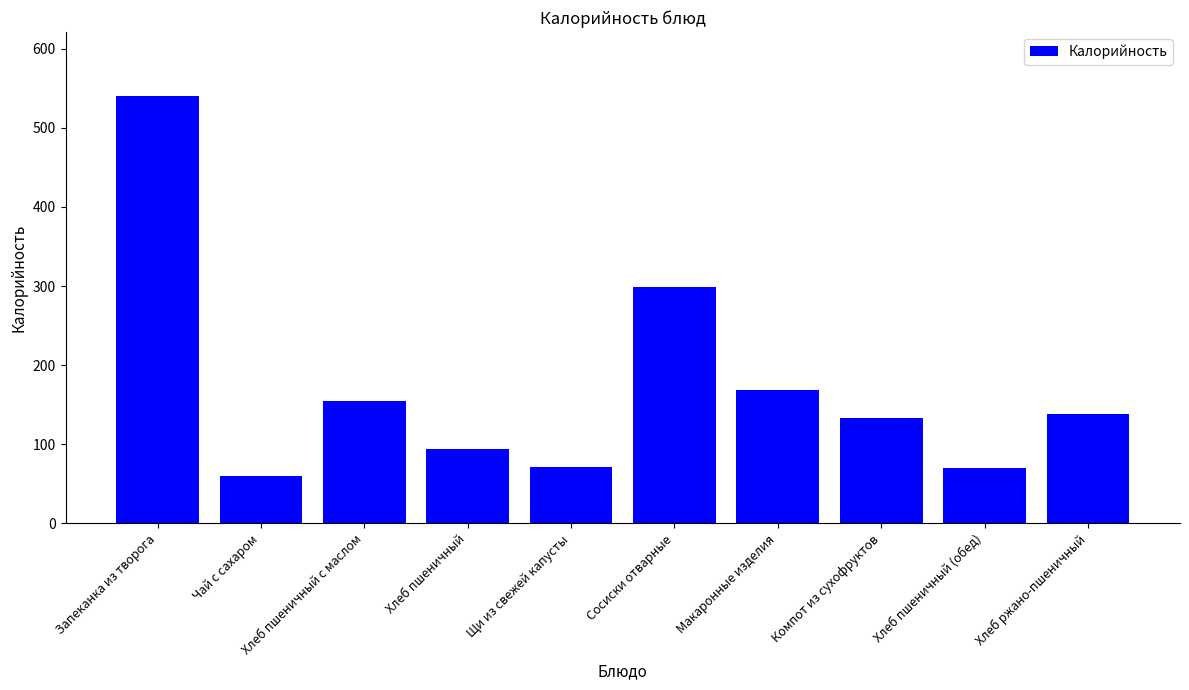

Which has a higher value, Чай с сахаром or Хлеб пшеничный с маслом?

Хлеб пшеничный с маслом